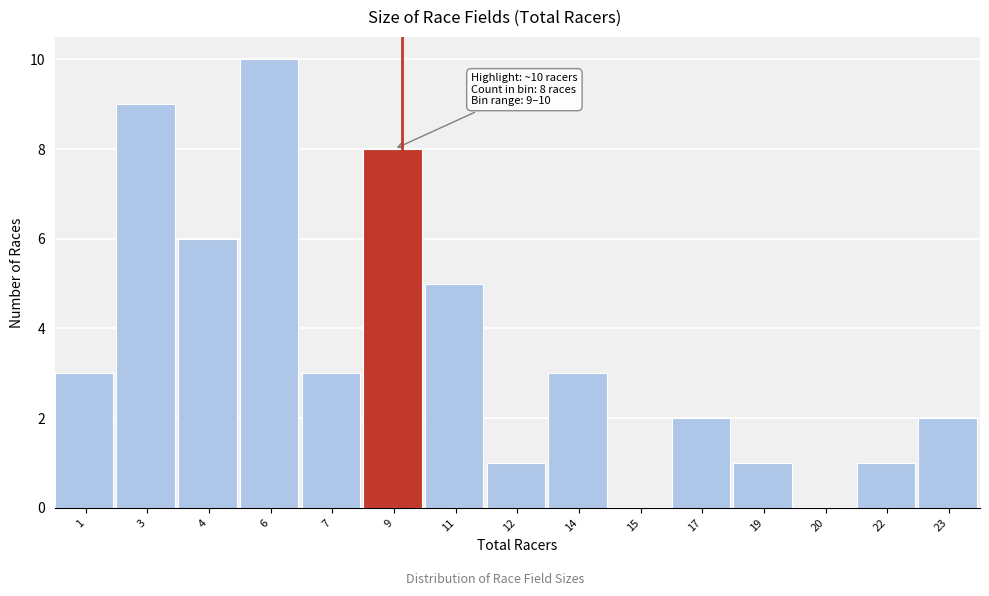

Reading right to left, what are all the values shown in this chart?

23=2	22=1	20=0	19=1	17=2	15=0	14=3	12=1	11=5	9=8	7=3	6=10	4=6	3=9	1=3